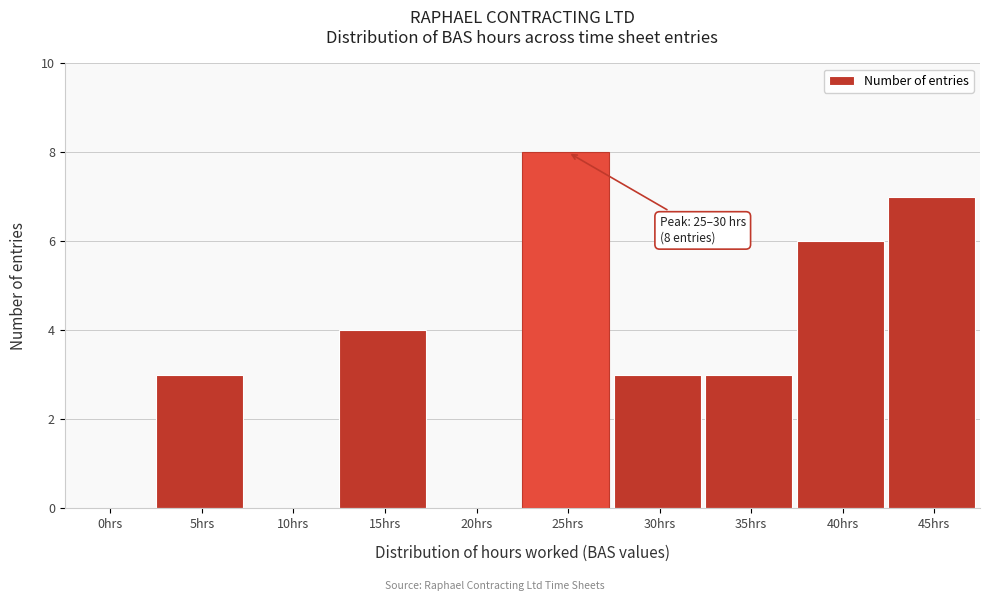

Reading left to right, what are all the values shown in this chart?

0hrs=0	5hrs=3	10hrs=0	15hrs=4	20hrs=0	25hrs=8	30hrs=3	35hrs=3	40hrs=6	45hrs=7